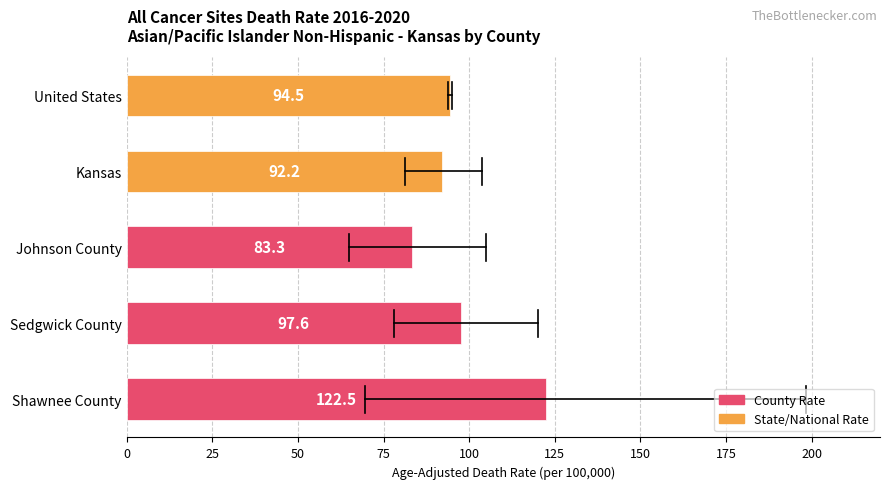

At which label is the value closest to 102?

Sedgwick County